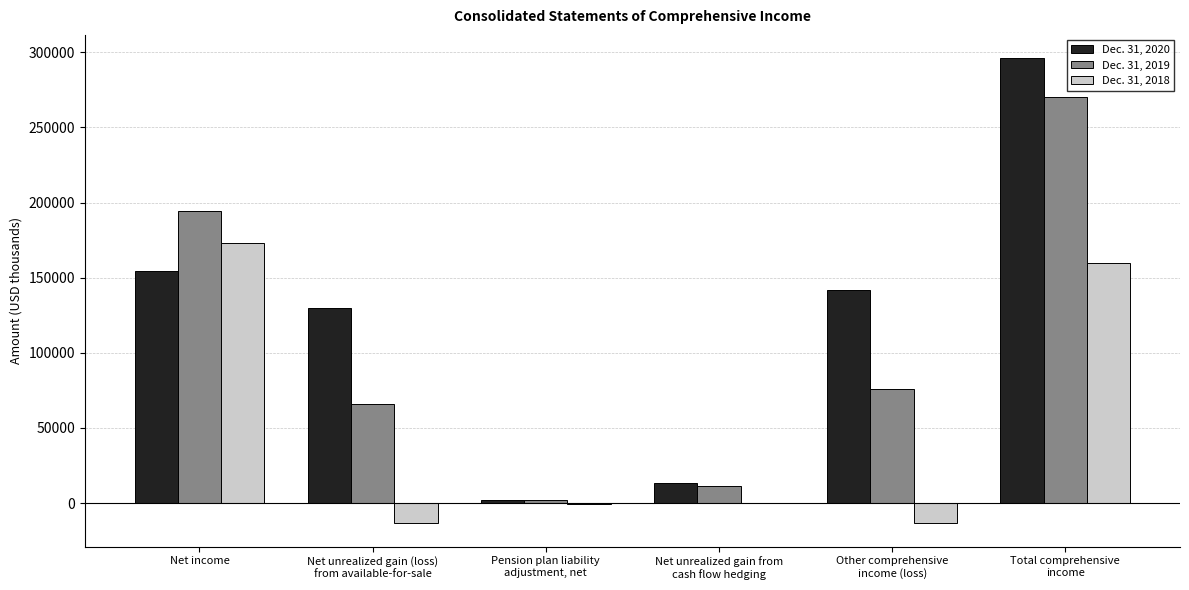

What is the maximum value shown in the chart?

296072